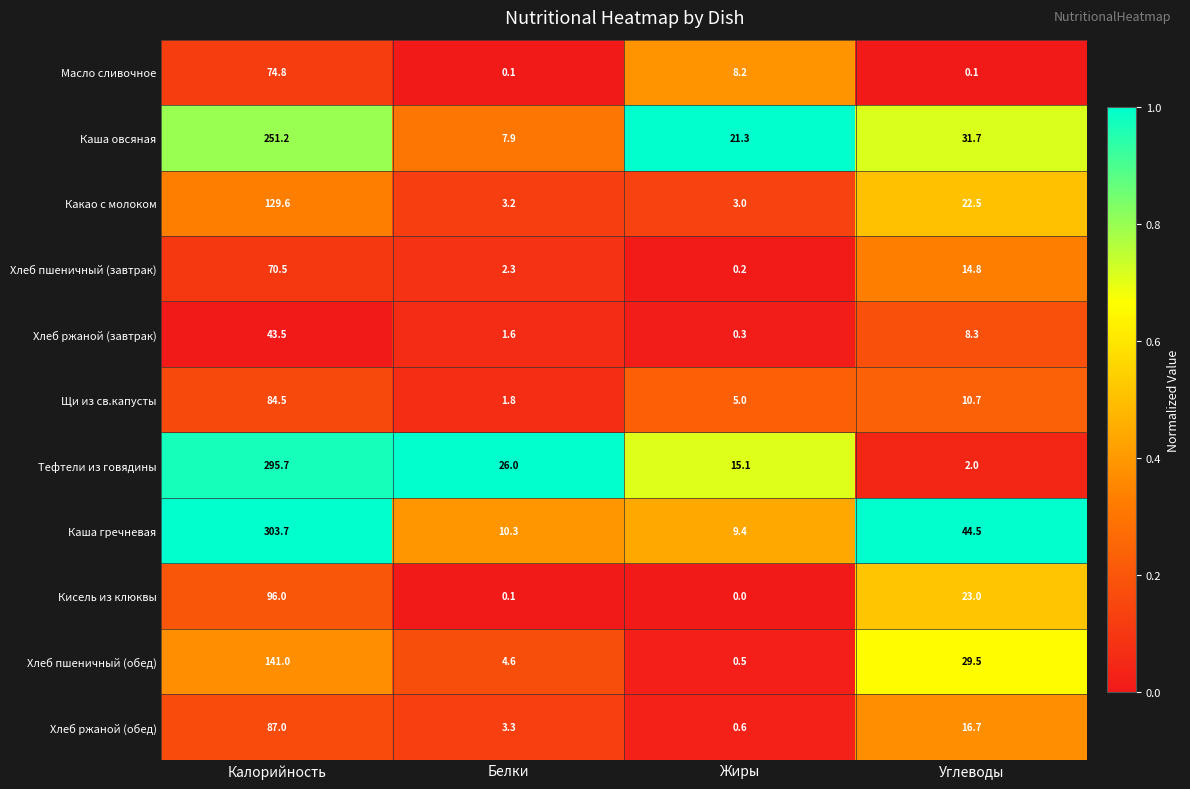

At how many categories does at least one series exceed 0?

4